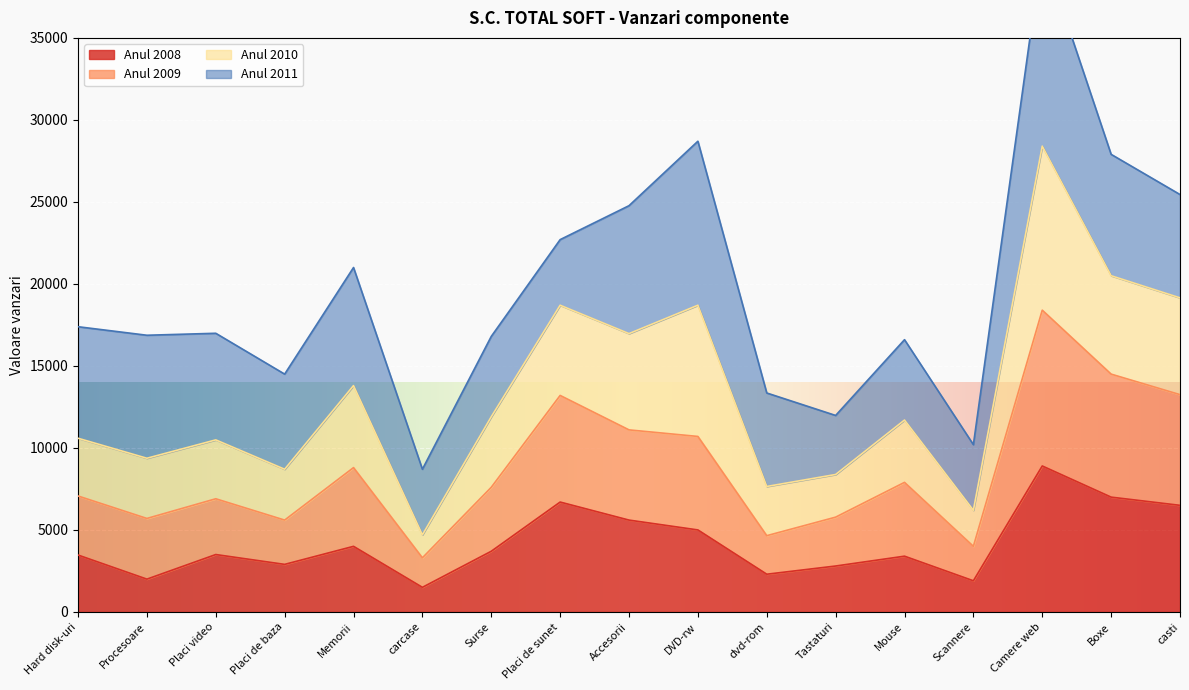

In Anul 2008, how many points are higher than both neighbors (excluding endpoints)?

5